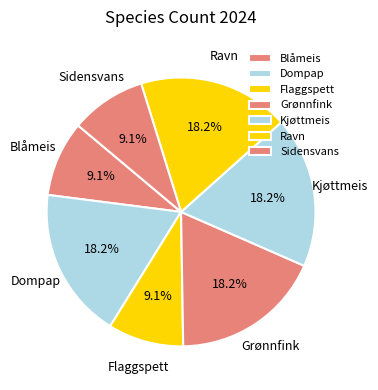

True or false: Kjøttmeis accounts for 18% of the total.

True